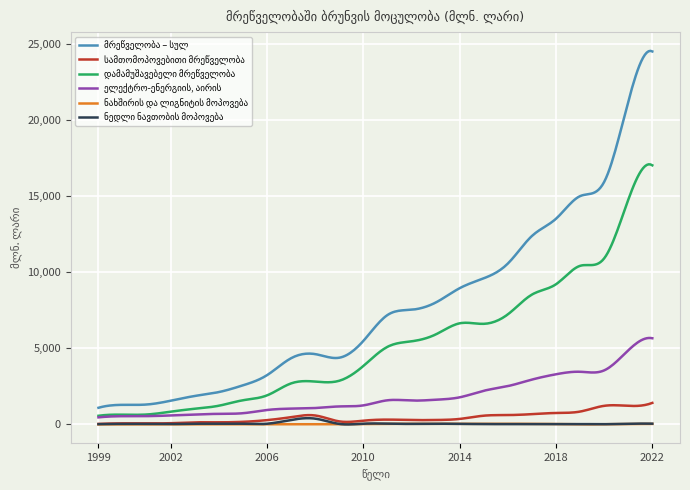

What is the value of the დამამუშავებელი მრეწველობა point at the 11th from the left?

2867.4